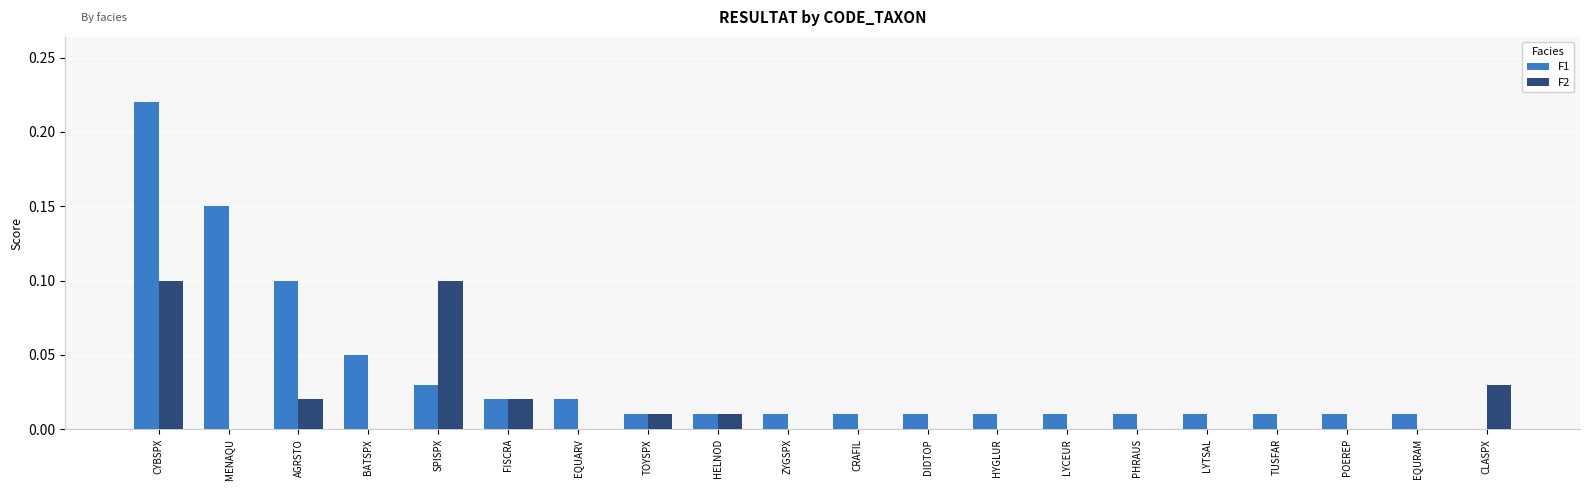

Is it true that F2 equals 0.0 at BATSPX?

True